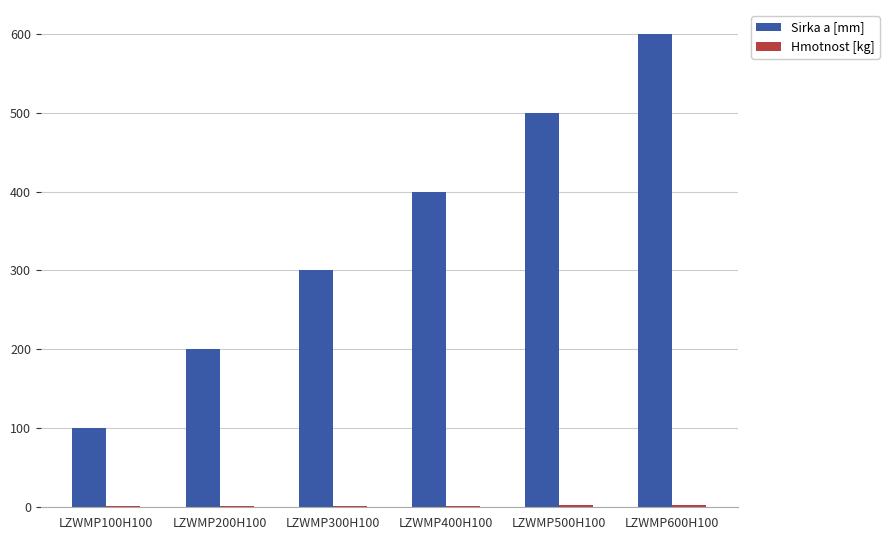

True or false: Sirka a [mm] has a value of 200.0 at LZWMP200H100.

True